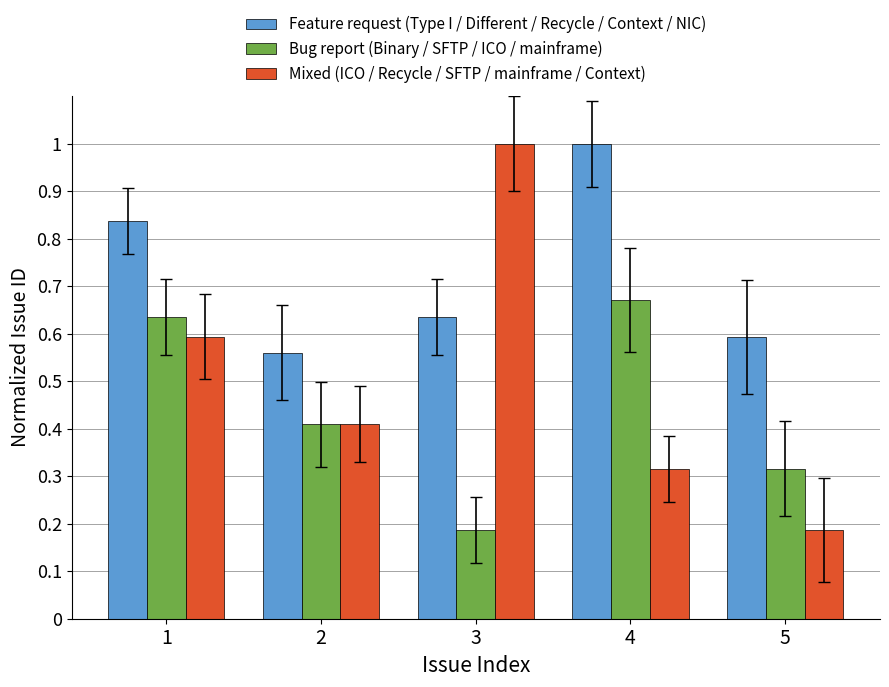

What is the total value across all series at 1?

2.1